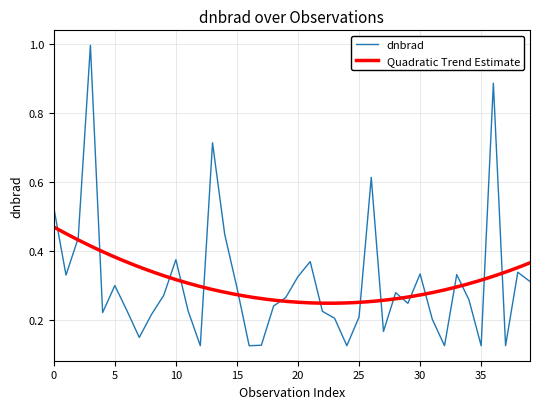

How many distinct data groups are displayed?

1